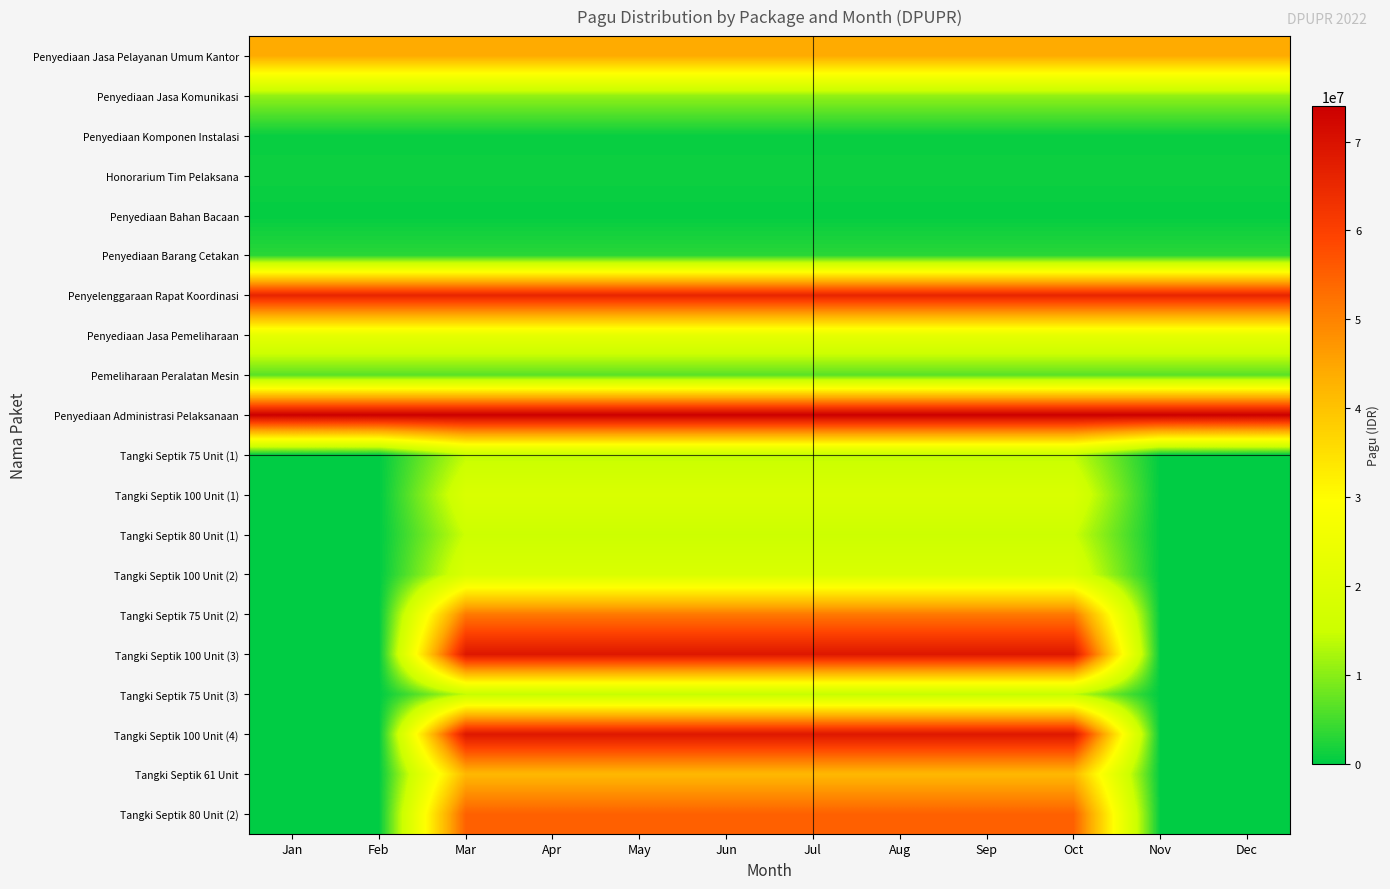

Between Feb and Apr, which series saw the biggest shift?

Tangki Septik 100 Unit (3)